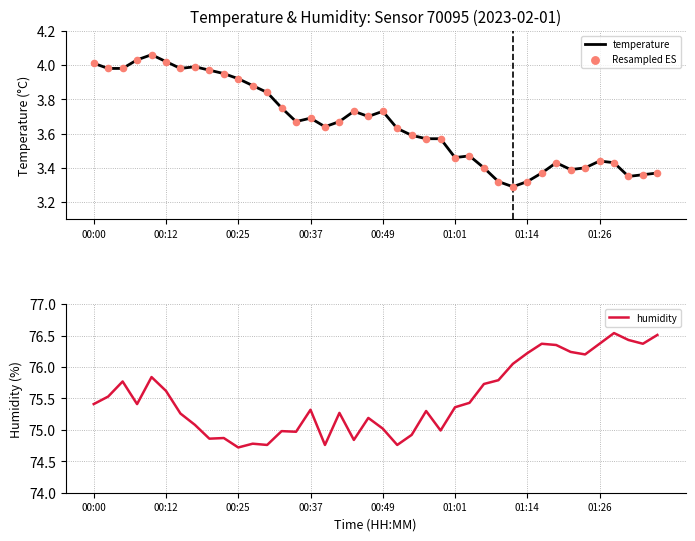

The value of temperature at 00:00 is 4.0. True or false?

True